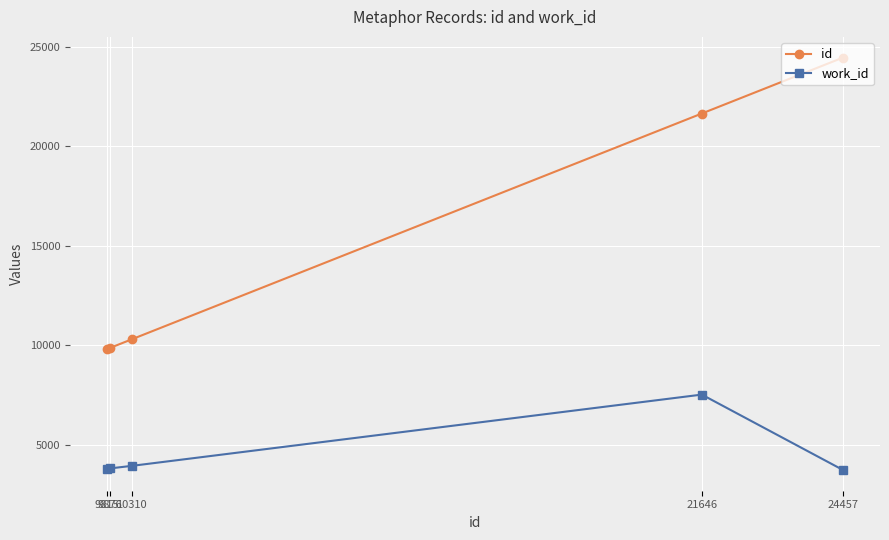

Is it true that work_id equals 1058 at 10310?

False